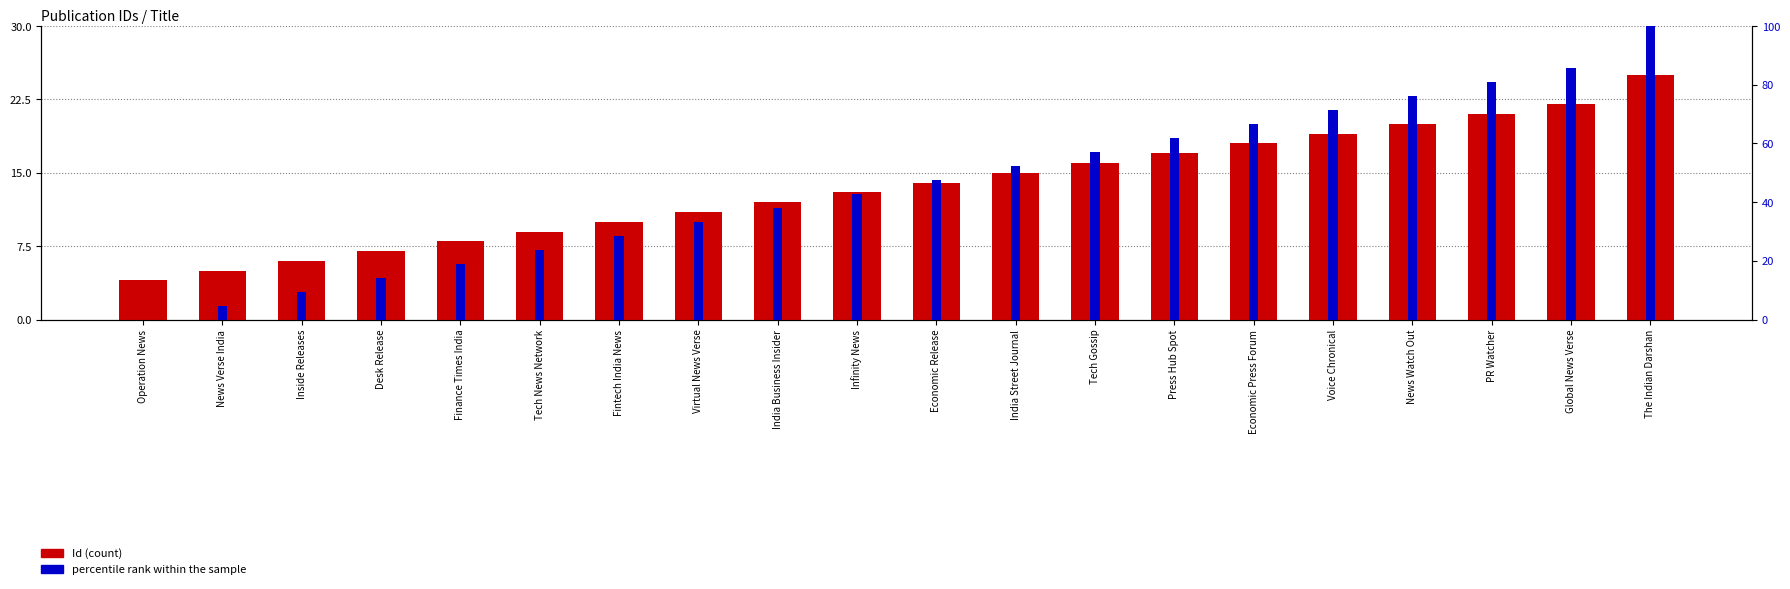

Reading left to right, extract all data points from this chart.

Id: 4.0	5.0	6.0	7.0	8.0	9.0	10.0	11.0	12.0	13.0	14.0	15.0	16.0	17.0	18.0	19.0	20.0	21.0	22.0	25.0
percentile rank within the sample: 0.0	4.8	9.5	14.3	19.0	23.8	28.6	33.3	38.1	42.9	47.6	52.4	57.1	61.9	66.7	71.4	76.2	81.0	85.7	100.0